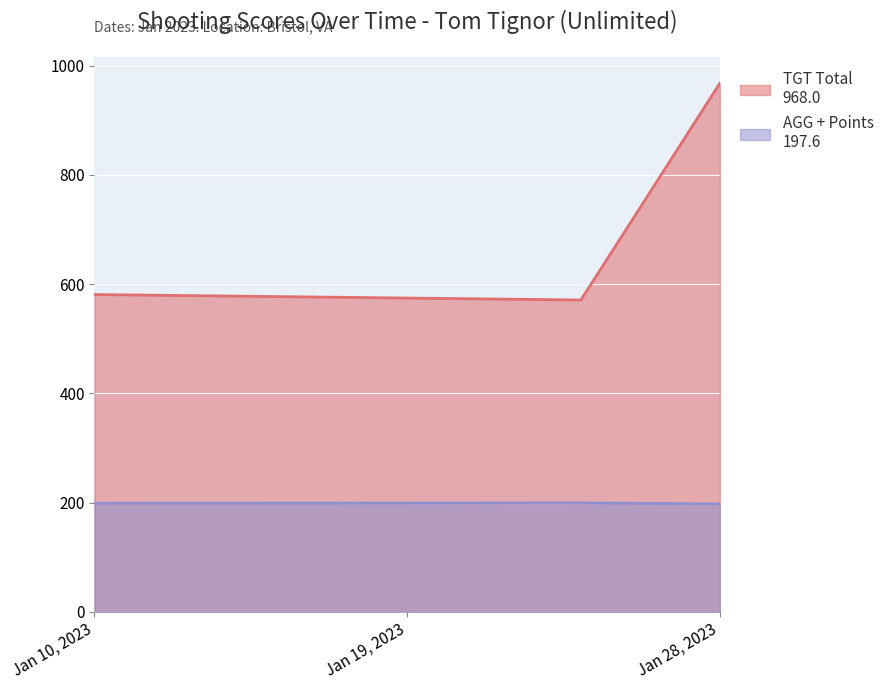

What is the difference between the maximum and minimum values in the TGT Total series?

397.0